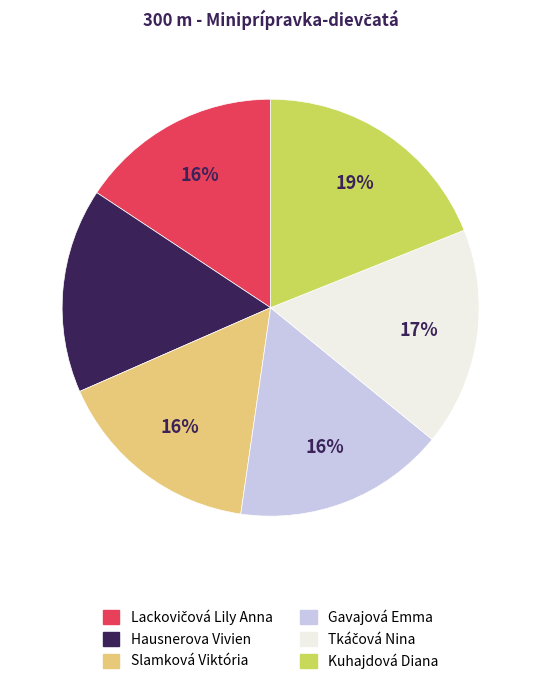

What percentage is the Gavajová Emma slice, to the nearest percent?

16%